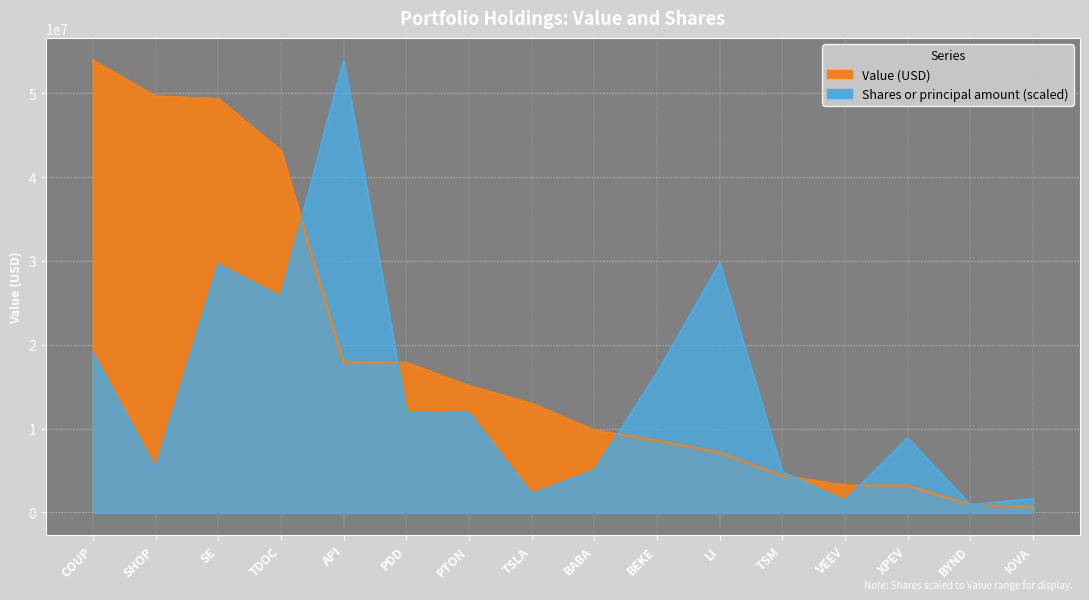

Where is Value nearest to the value 27276500?

API